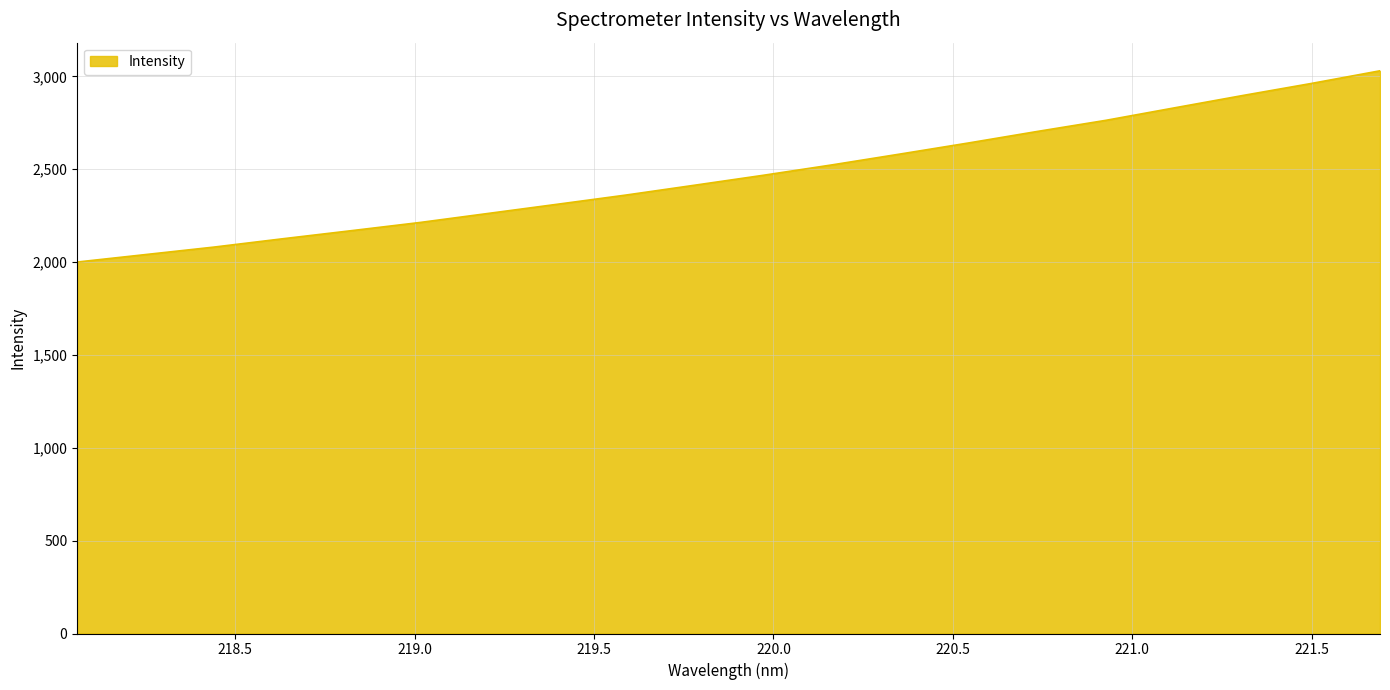

What is the minimum value shown in the chart?

2000.4